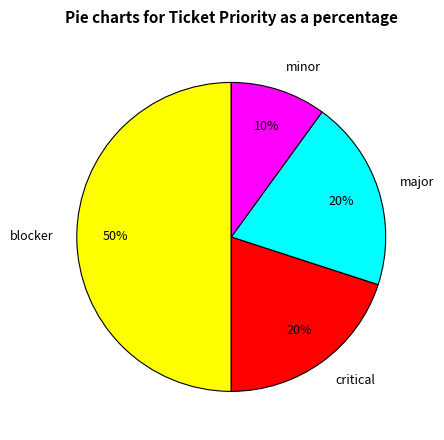

Do minor and critical together represent more than half of the pie?

No